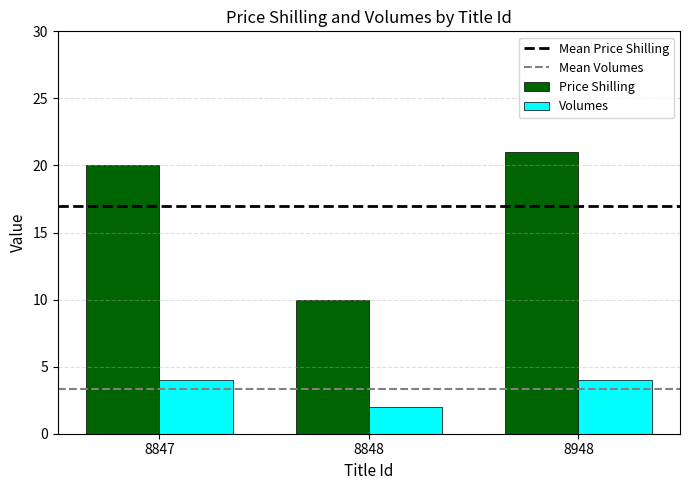

Which category has the lowest value across all series?

8848